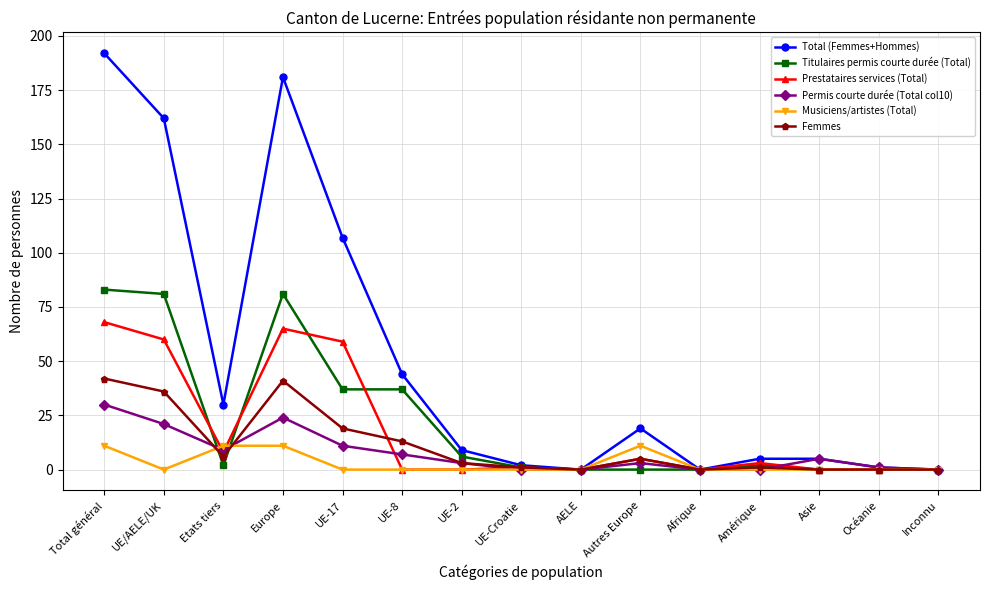

What is the spread (max minus min) of values at UE/AELE/UK?

162